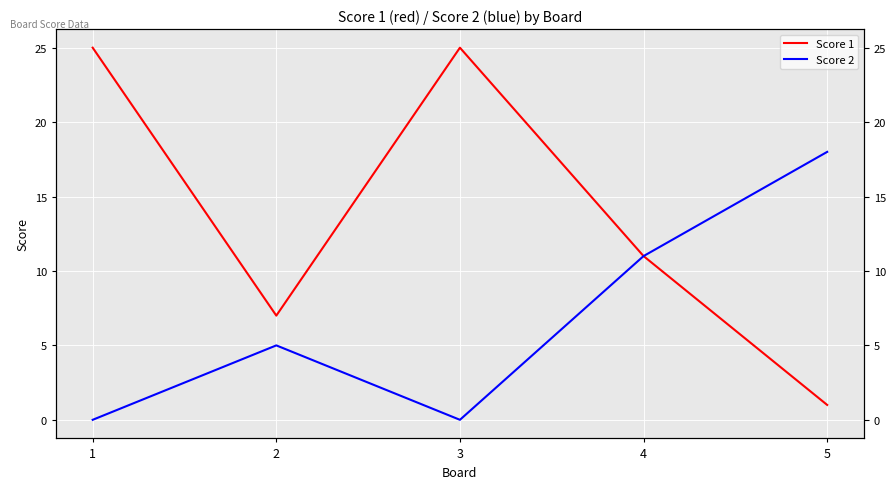

At which label is Score 1 closest to 13?

4